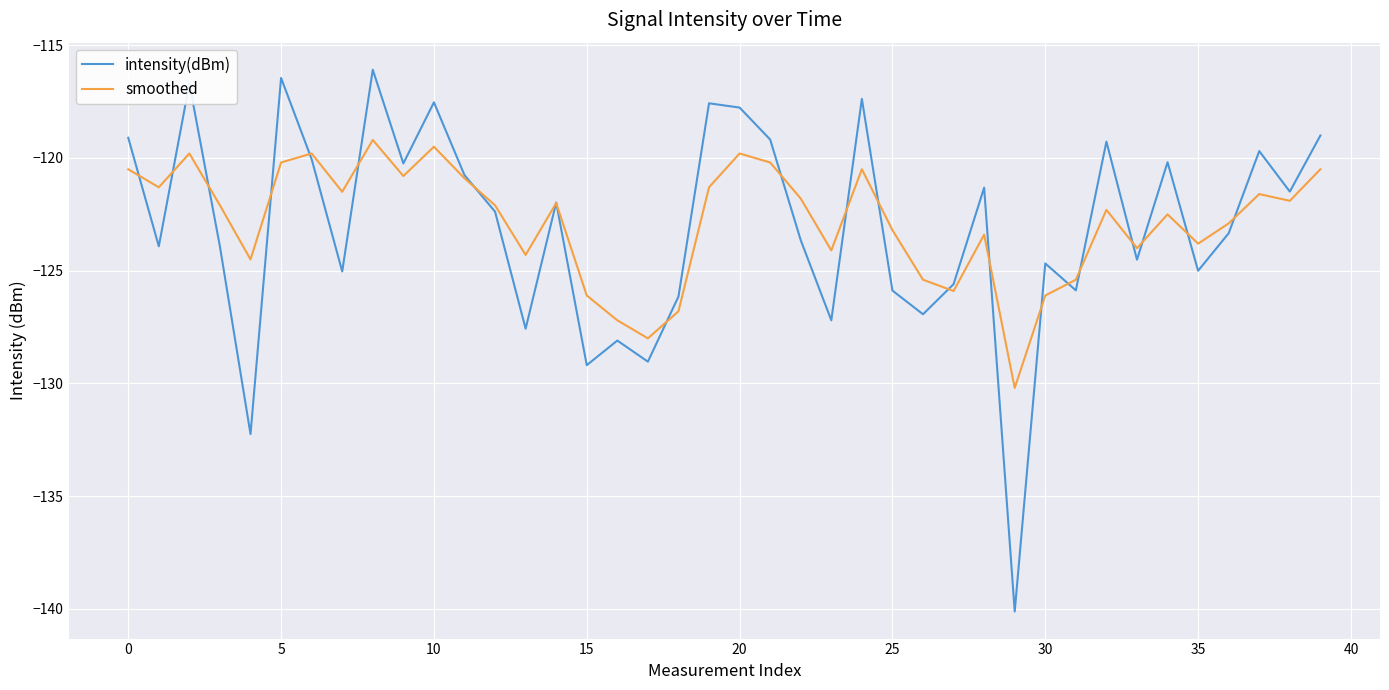

What is the lowest value of the smoothed series?

-130.2